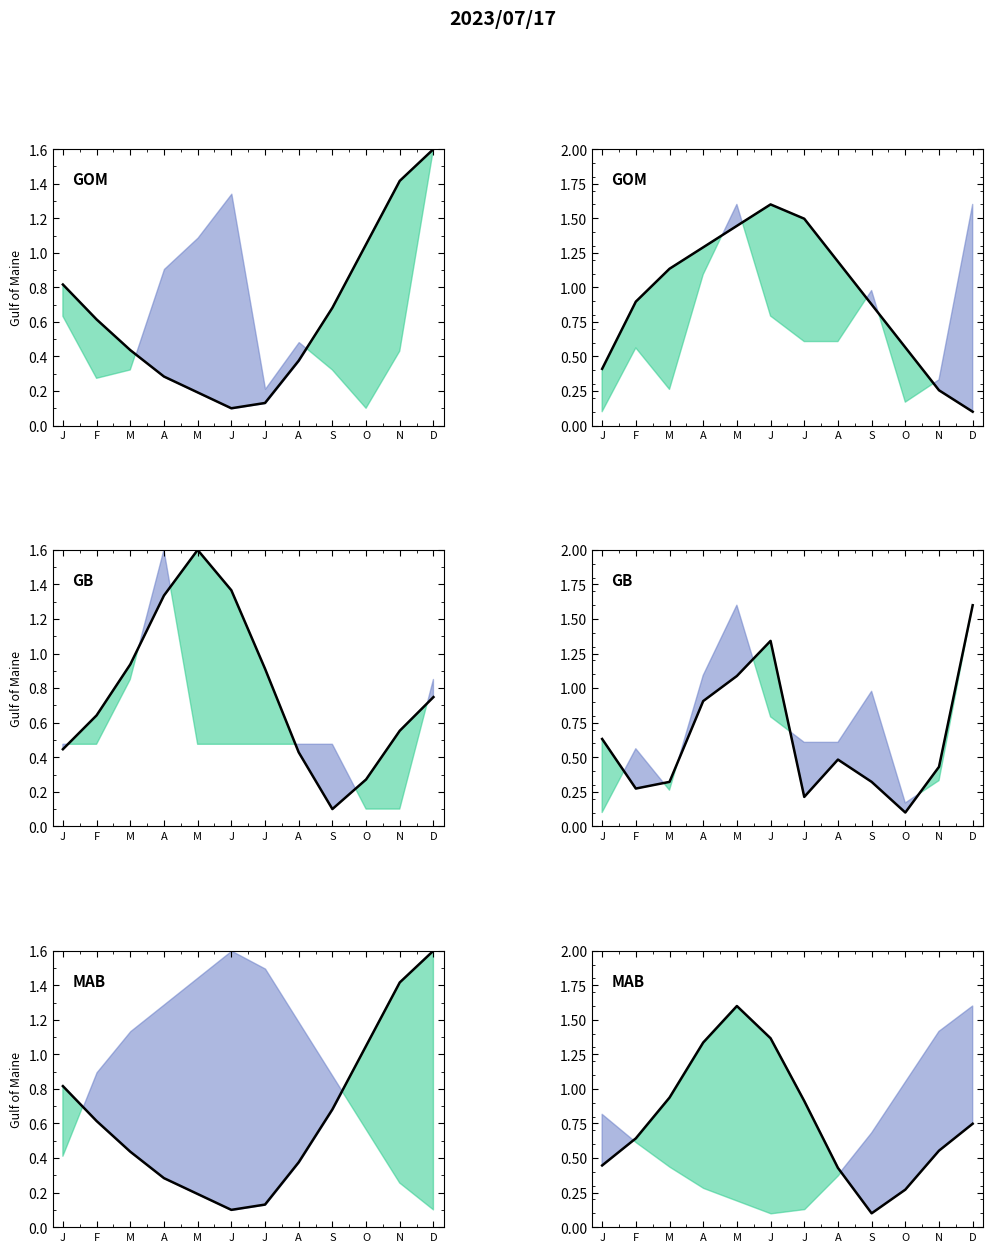

Which series has the widest spread of values?

Temperature